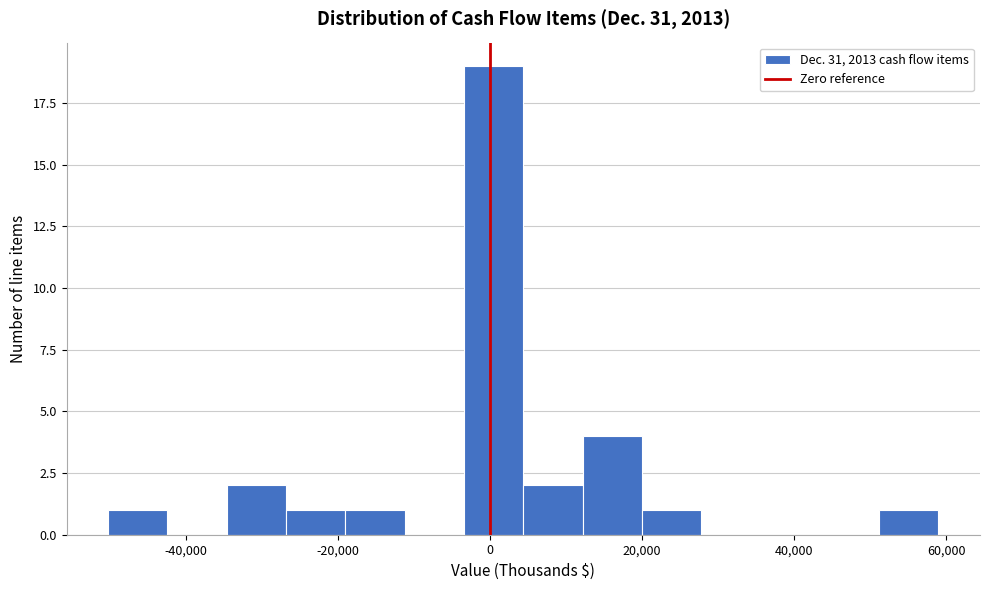

Around what value on the x-axis is the tallest bar? Give the approximate position of its centre, as read against the axis.

0